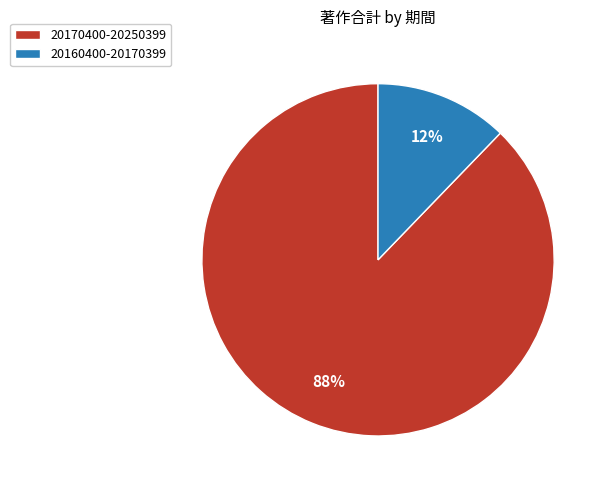

Which category has the smallest portion of the pie?

20160400-20170399